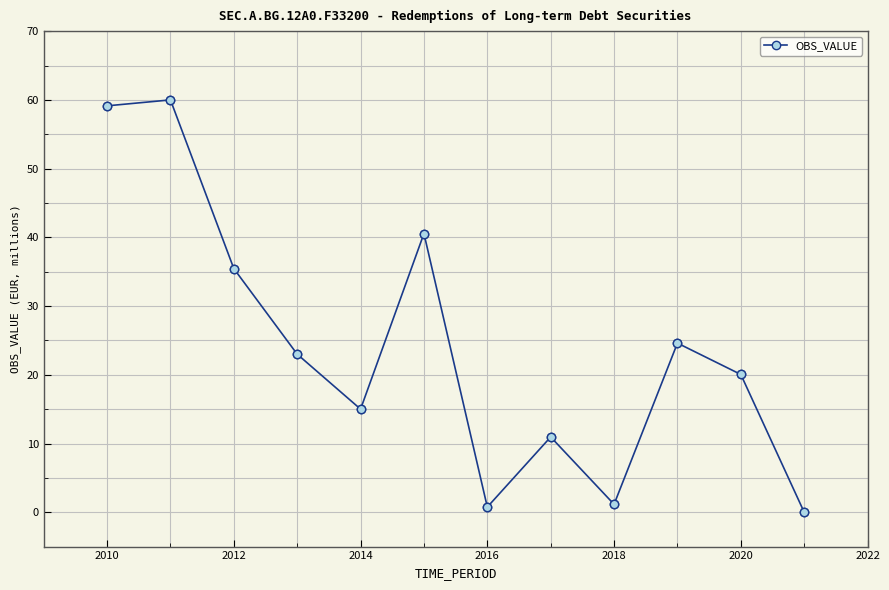

What is the difference between the second highest and second lowest values?

58.4